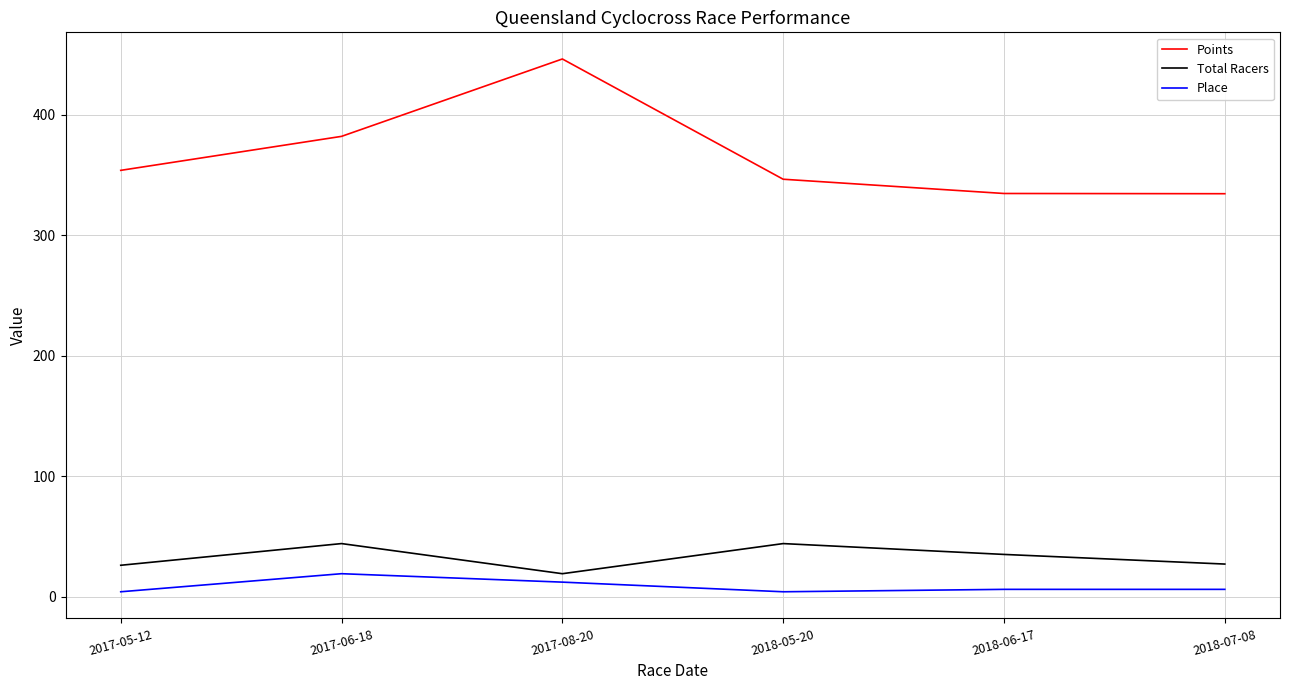

How many series are shown in this chart?

3